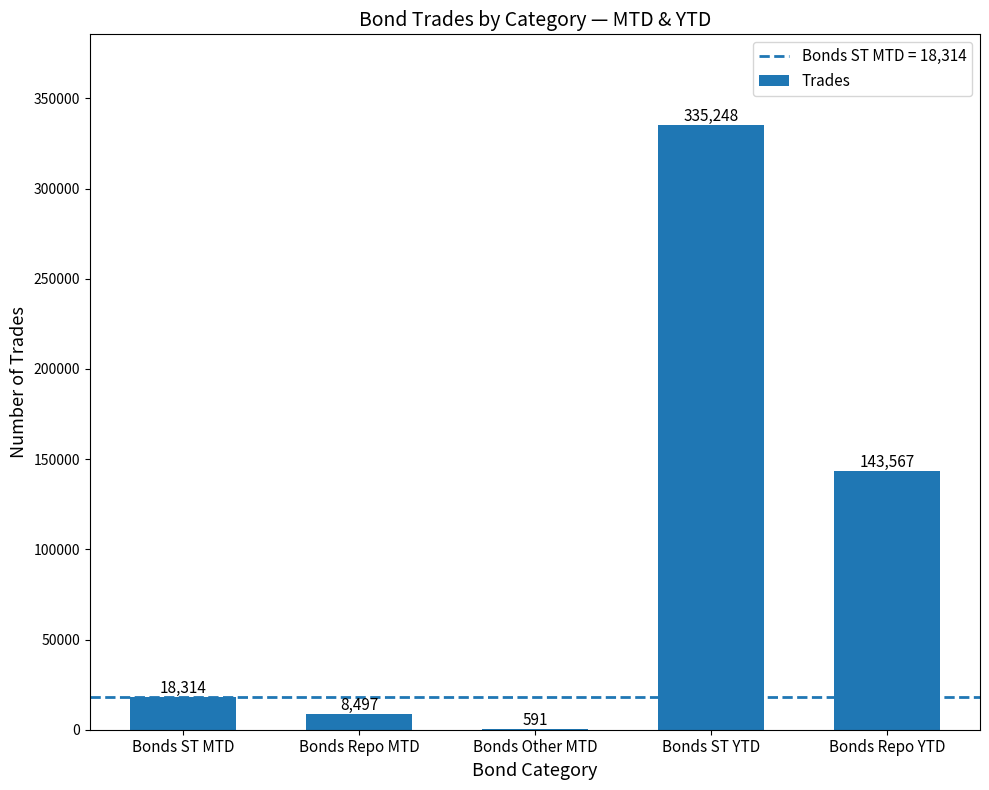

Where is the data nearest to the value 167919?

Bonds Repo YTD